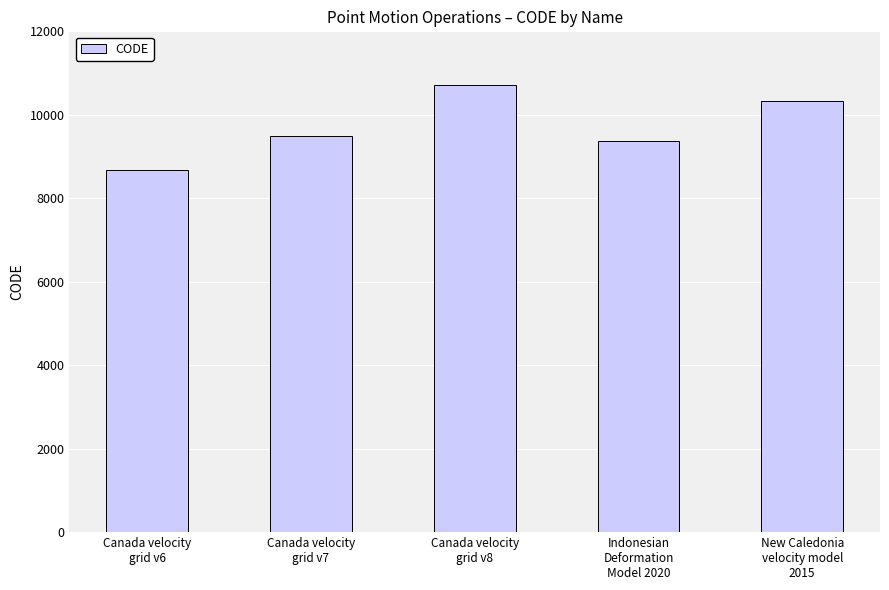

Reading left to right, what are all the values shown in this chart?

Canada velocity
grid v6=8676	Canada velocity
grid v7=9483	Canada velocity
grid v8=10707	Indonesian
Deformation
Model 2020=9375	New Caledonia
velocity model
2015=10323